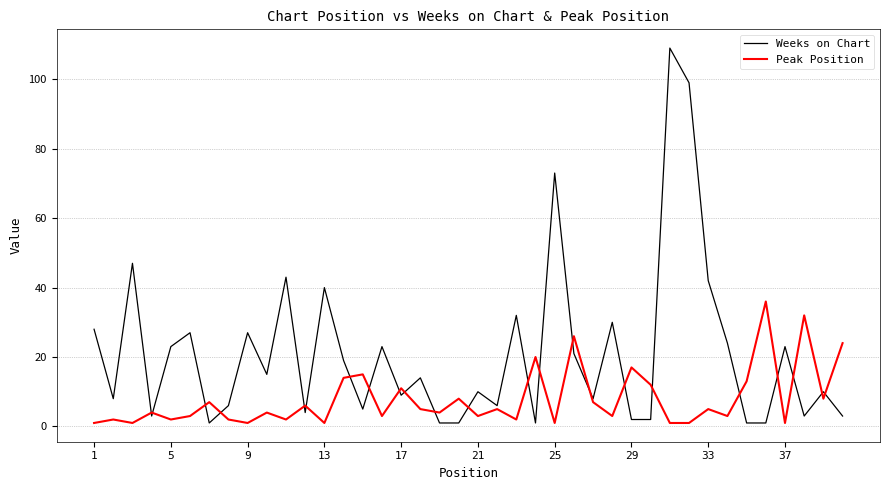

Which series has the largest total across all categories?

Weeks on Chart